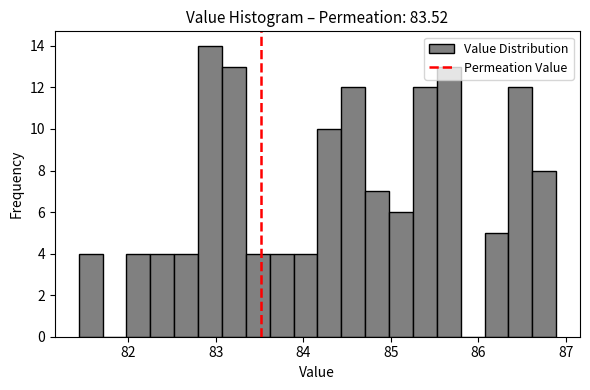

Read against the x-axis, roughly where is the centre of the tallest bar?

82.9